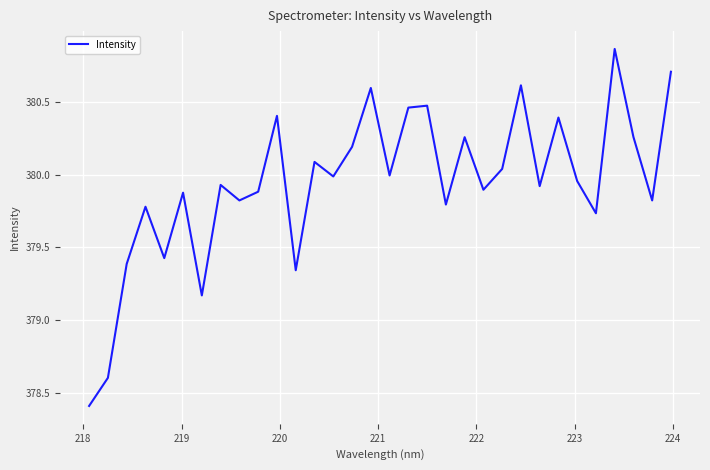

What is the smallest value displayed?

378.4